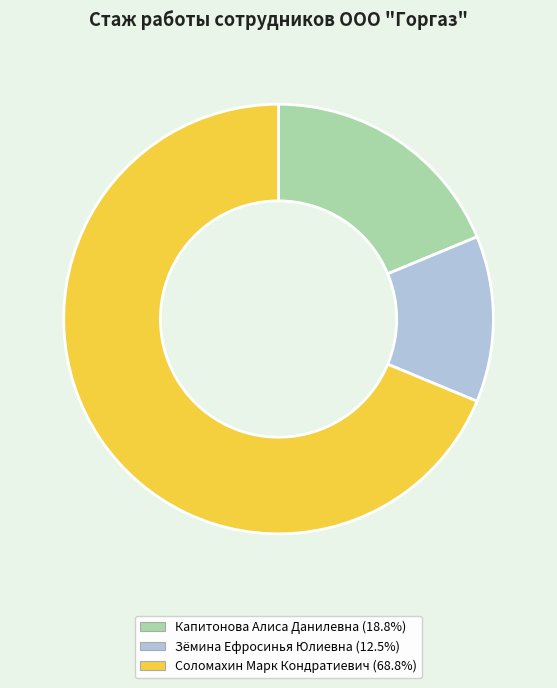

The Соломахин Марк Кондратиевич slice represents 69% of the pie. True or false?

True